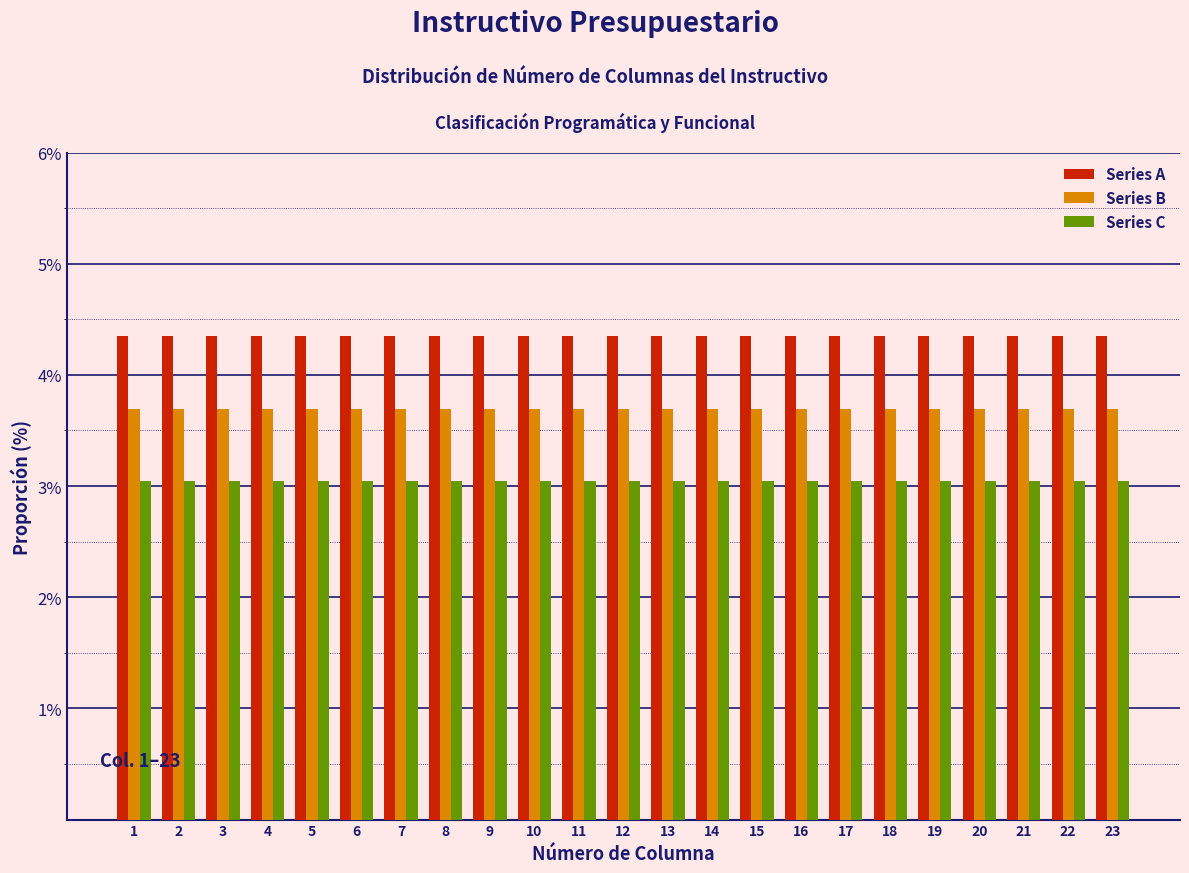

Is the value of Series C at 11 greater than the value of Series A at 15?

No